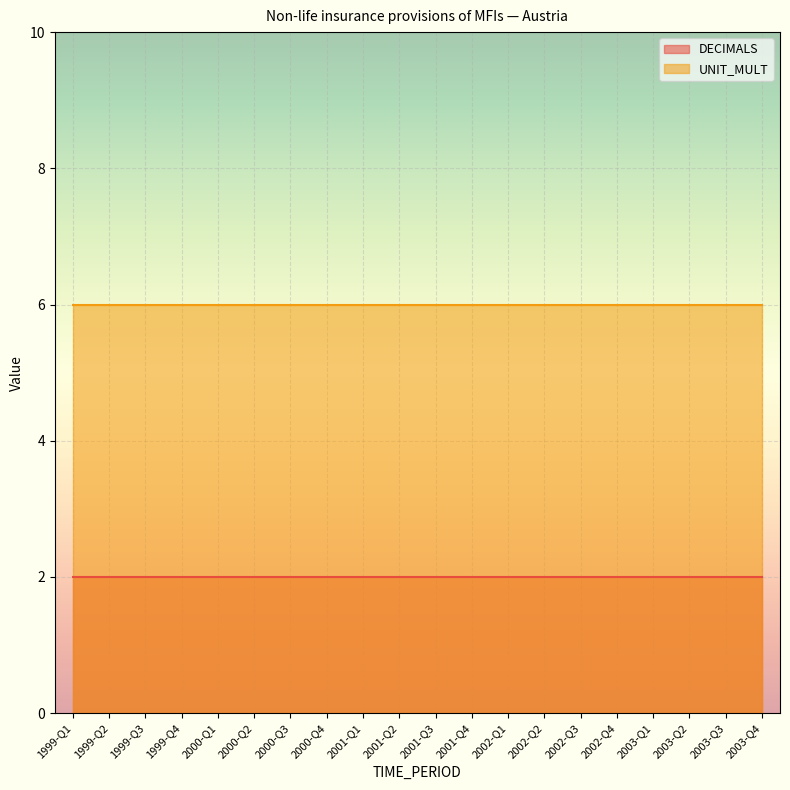

What is the average value of the DECIMALS series?

2